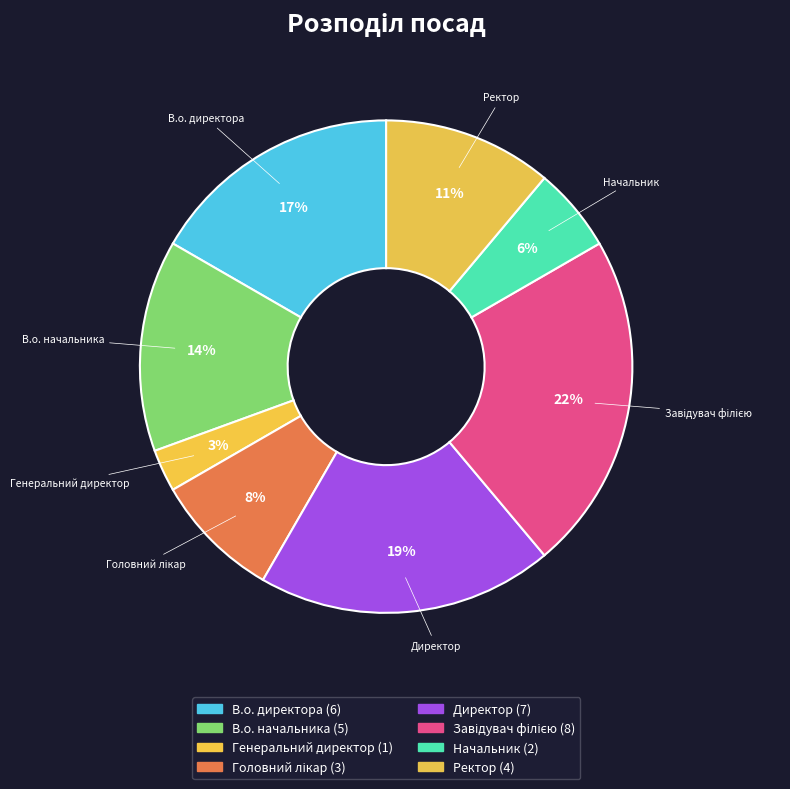

How many segments does this pie chart have?

8